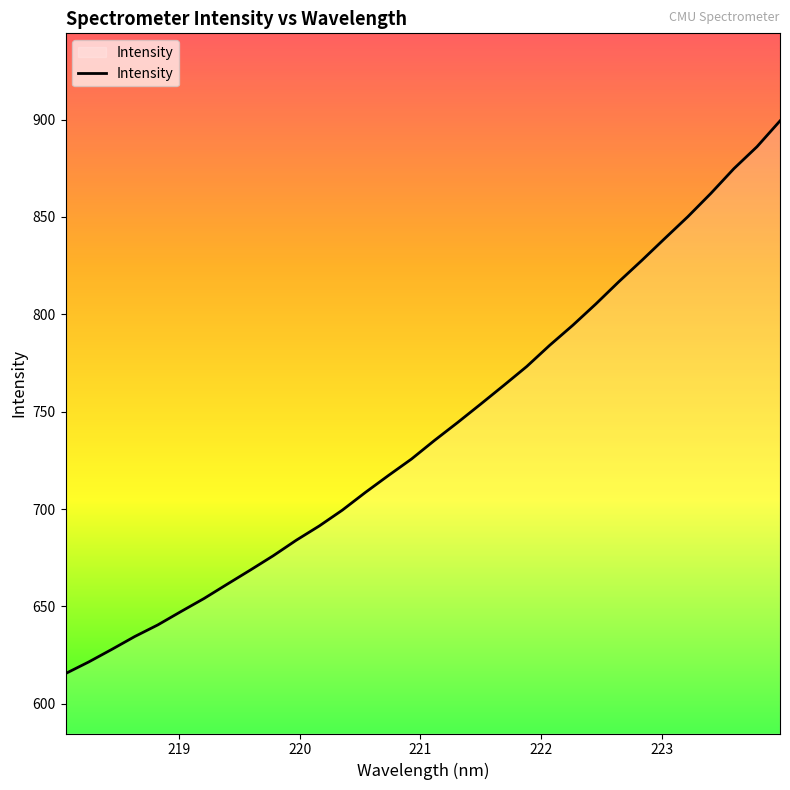

Reading left to right, extract all data points from this chart.

615.5	621.4	627.9	634.5	640.5	647.3	654.0	661.3	668.6	676.0	684.0	691.3	699.4	708.5	717.2	725.7	735.2	744.4	753.9	763.4	773.2	784.1	794.4	805.3	816.7	827.7	839.0	850.2	862.2	874.9	886.1	899.4